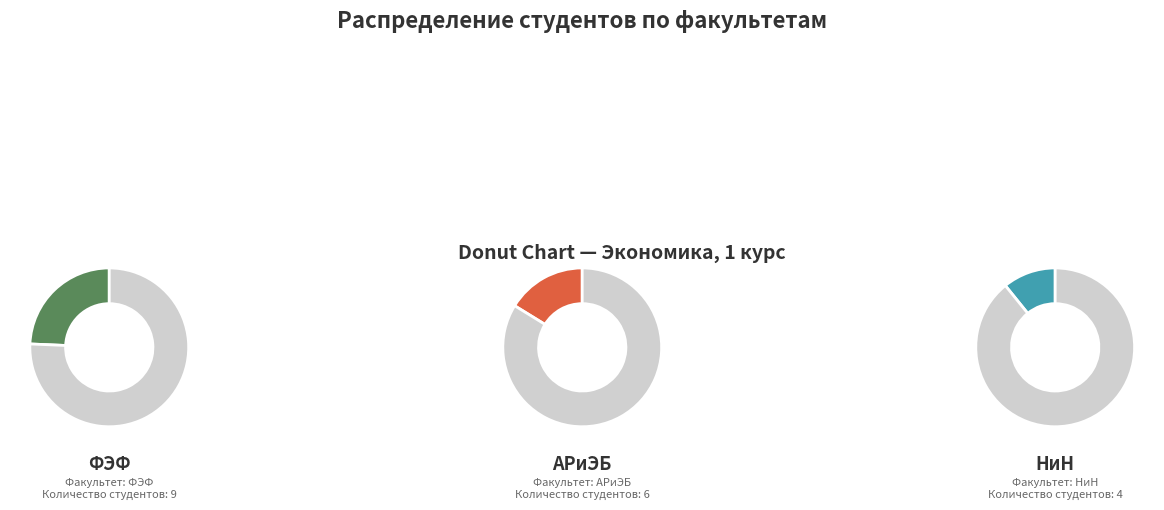

What is the largest slice in the pie chart?

ФЭФ